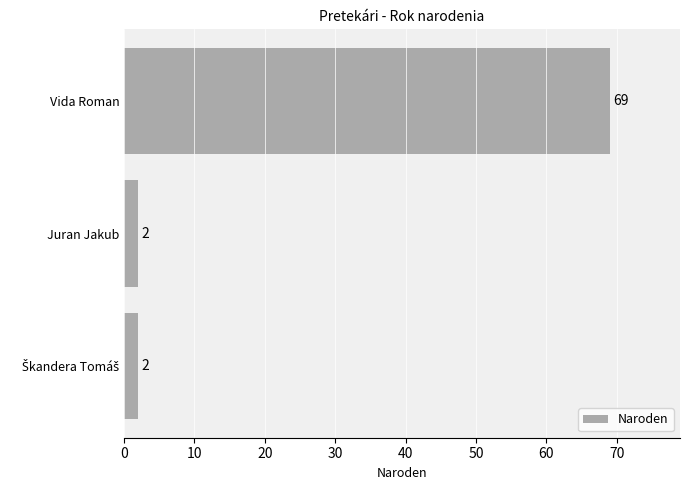

Reading top to bottom, list all the values displayed in this chart.

69	2	2